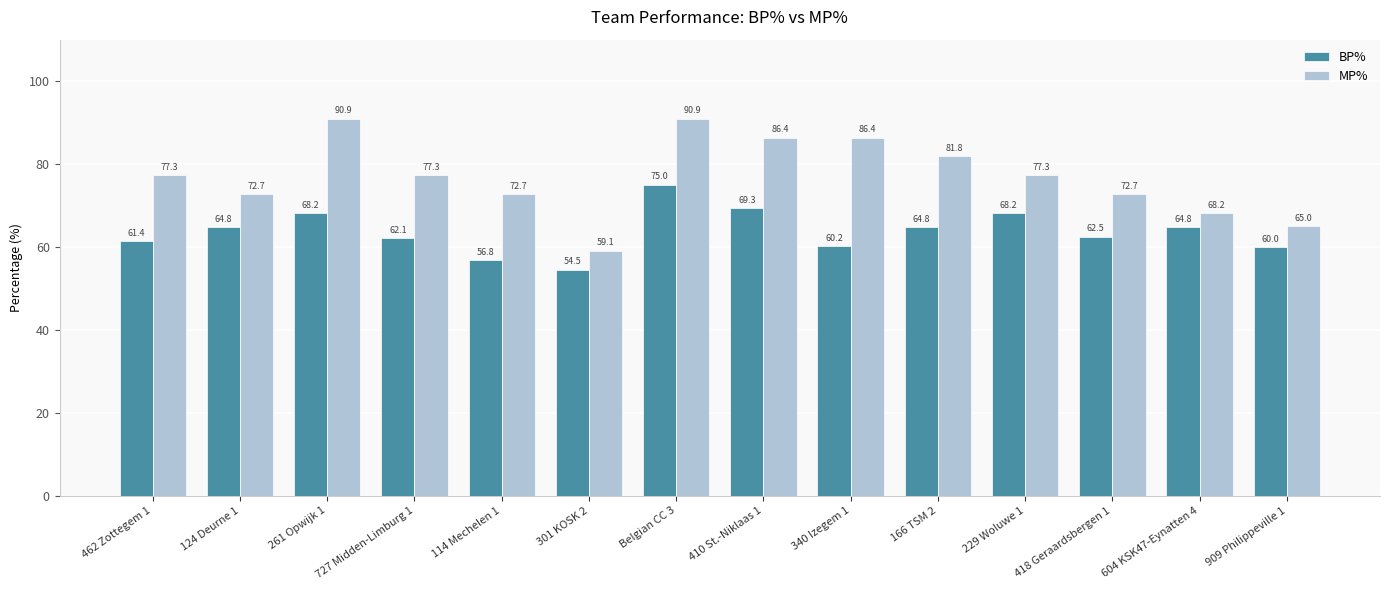

At which category is the sum across all series the highest?

Belgian CC 3